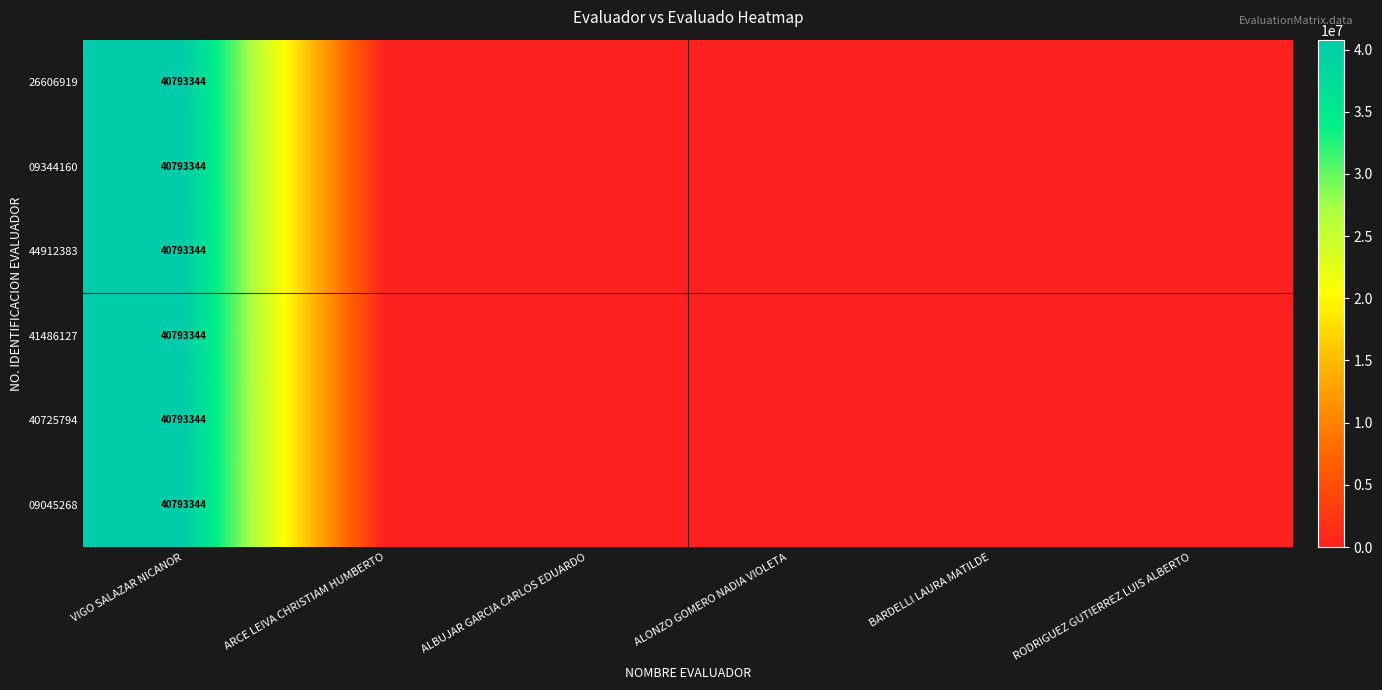

Between VIGO SALAZAR NICANOR and ALBUJAR GARCIA CARLOS EDUARDO, which is larger?

VIGO SALAZAR NICANOR